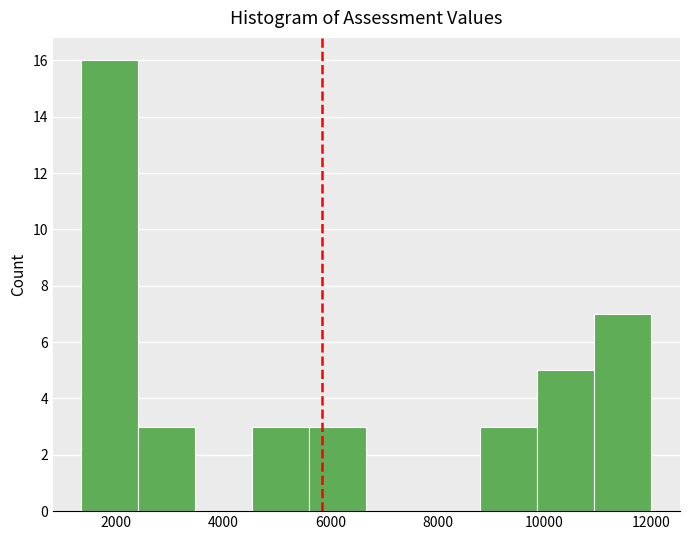

Which range on the x-axis has the tallest bar?

1400 to 2400